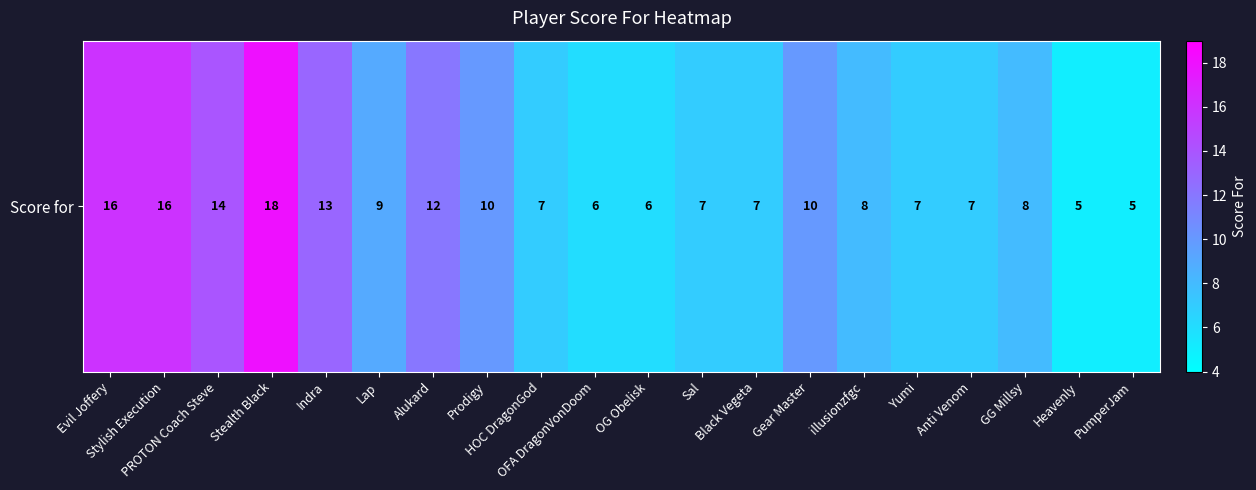

Between GG Millsy and Yumi, which is larger?

GG Millsy